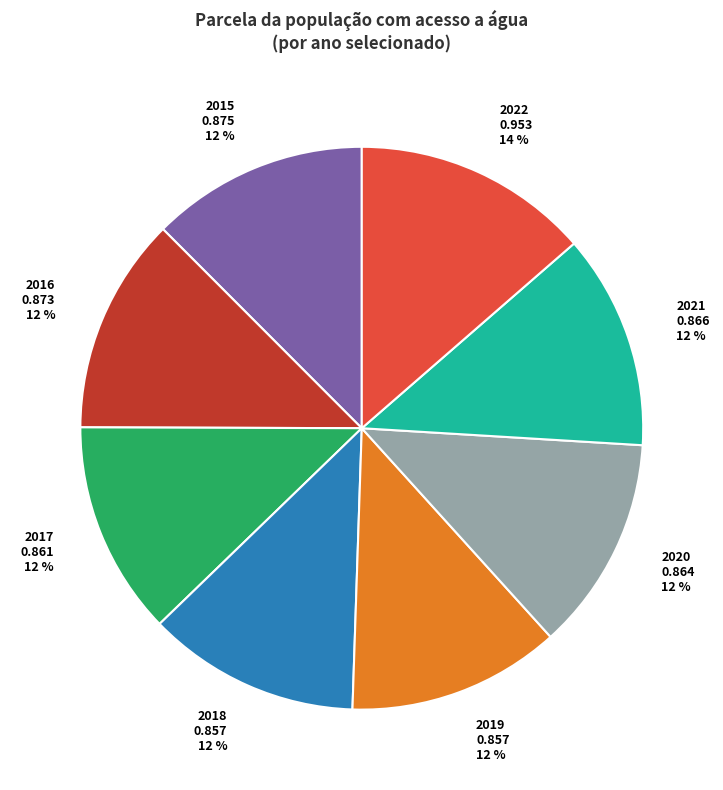

To the nearest percent, what is the average slice percentage?

12%